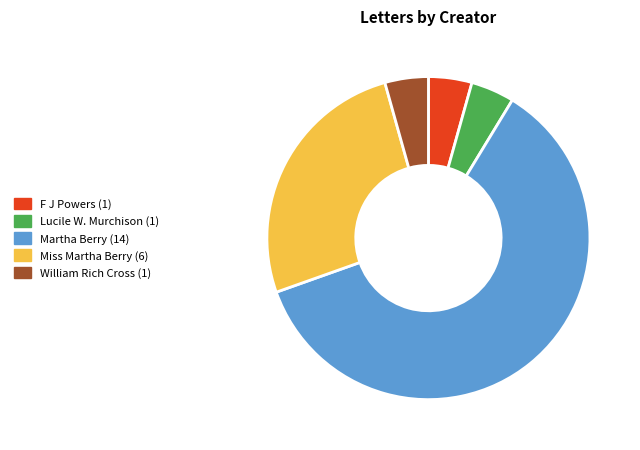

Is there a majority slice in this chart?

Yes